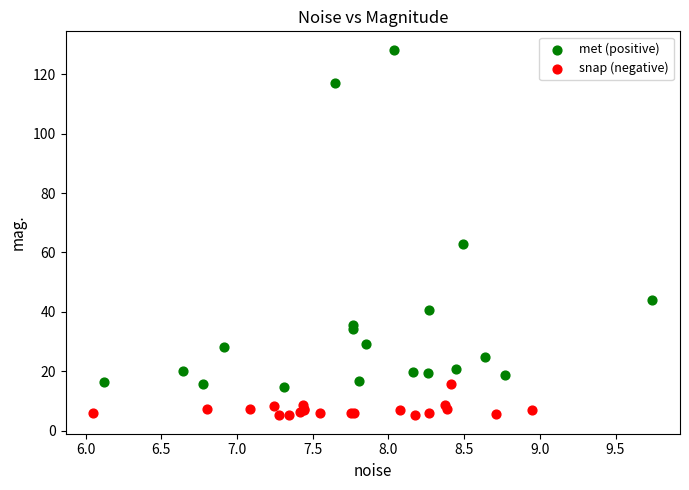

Which series has the largest Y range (max minus min)?

met (positive)